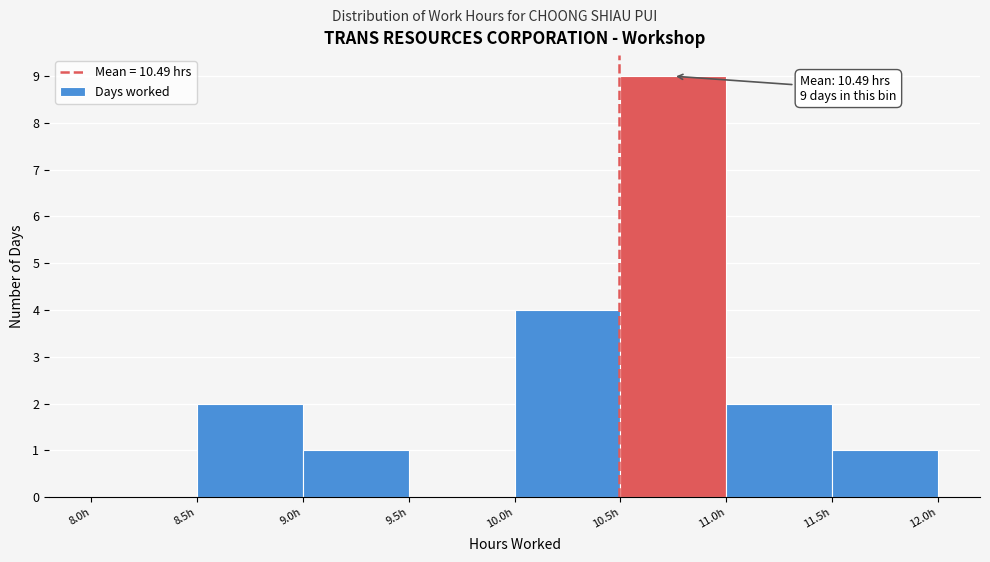

Which range on the x-axis has the tallest bar?

10.5 to 11.0